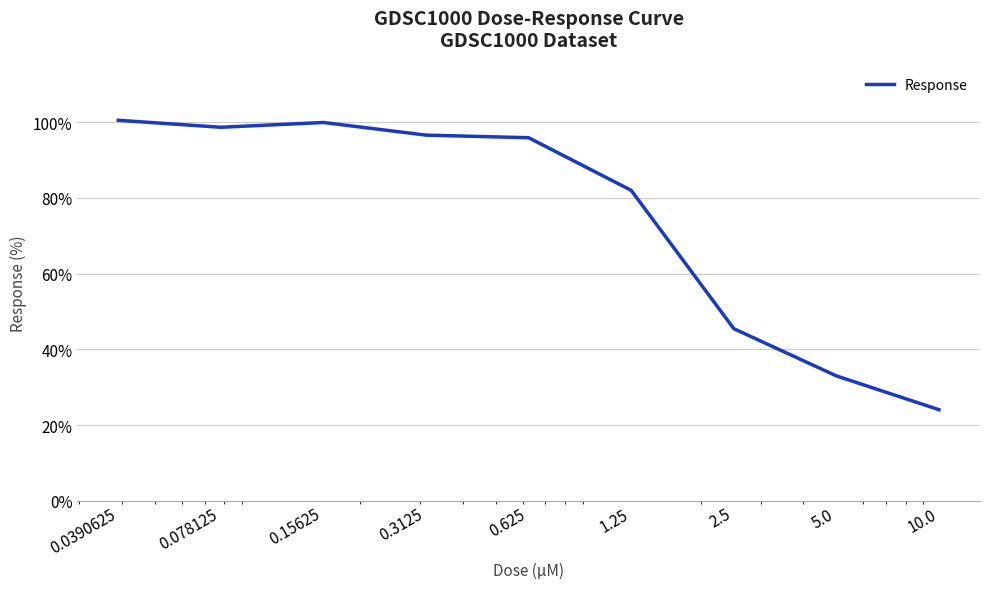

What is the smallest value displayed?

24.1